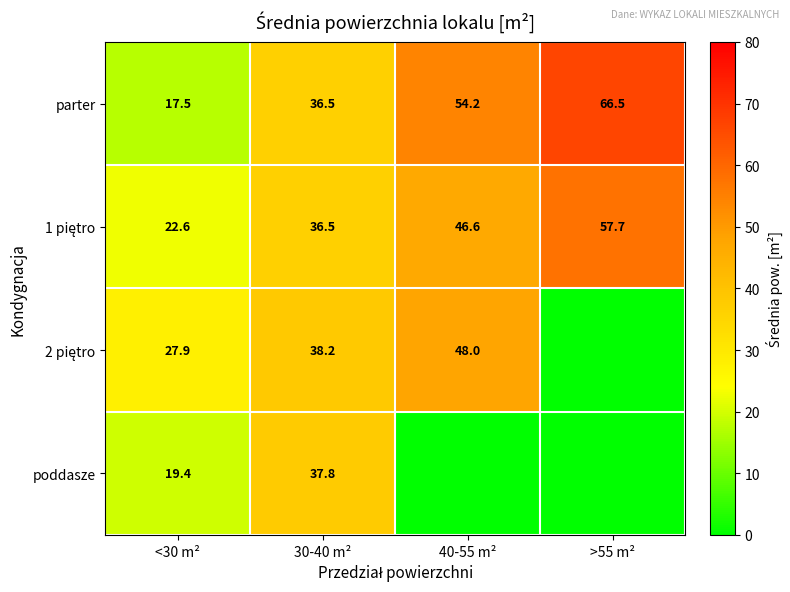

What is the difference between the parter values at >55 m² and 40-55 m²?

12.3